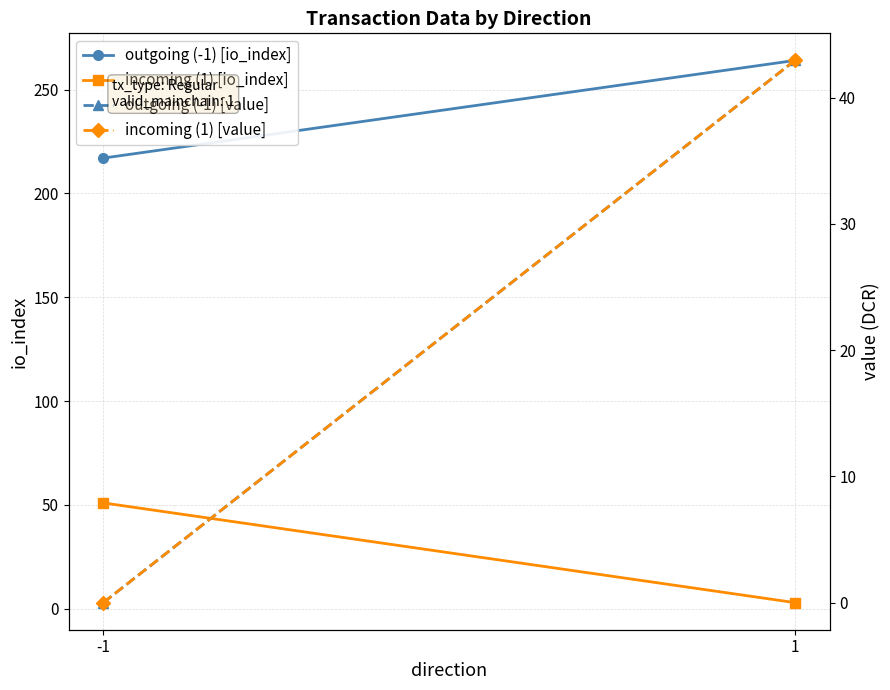

True or false: outgoing (-1) [value] has a value of 21.9 at 1.

False